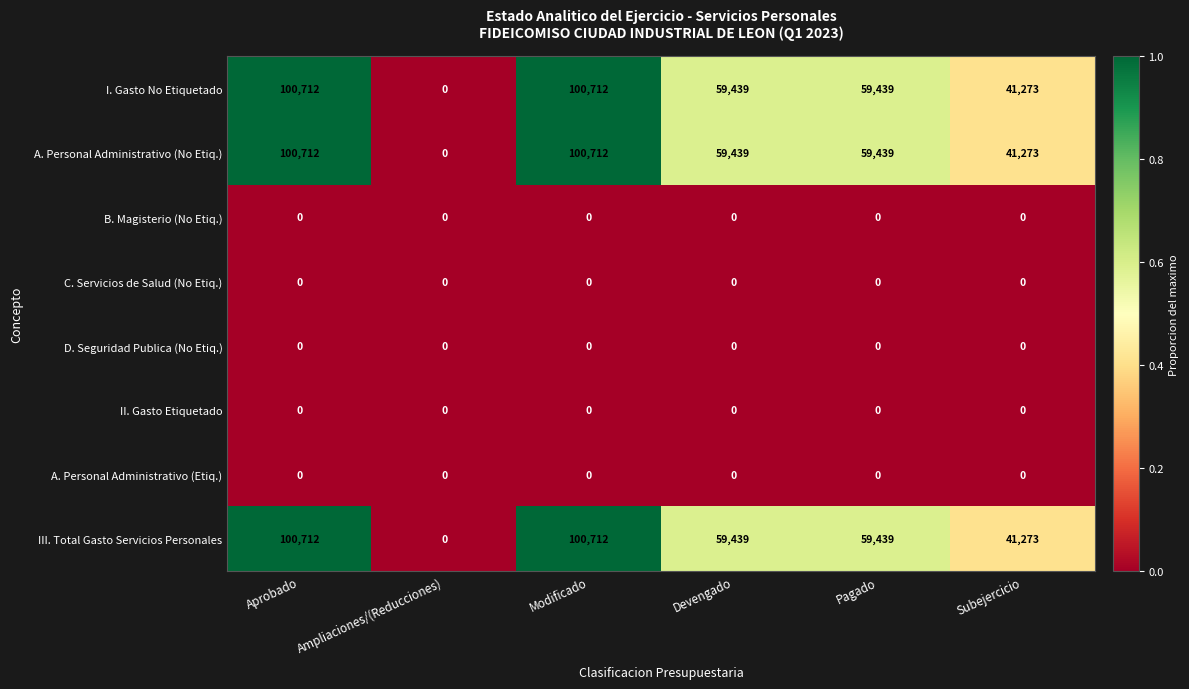

Is the value of I. Gasto No Etiquetado at Modificado greater than the value of III. Total Gasto Servicios Personales at Subejercicio?

Yes